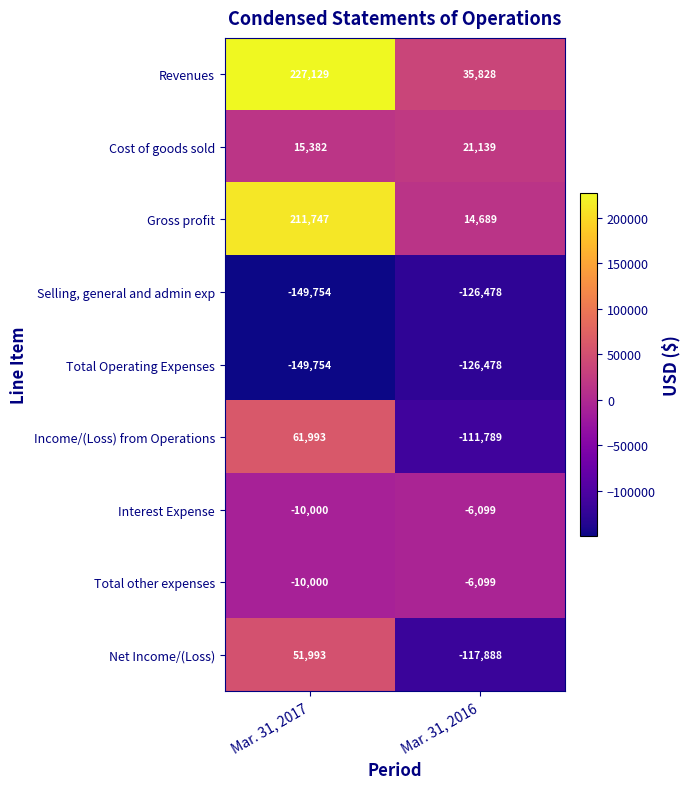

What is the approximate value of Selling, general and admin exp at Mar. 31, 2017?

-149754